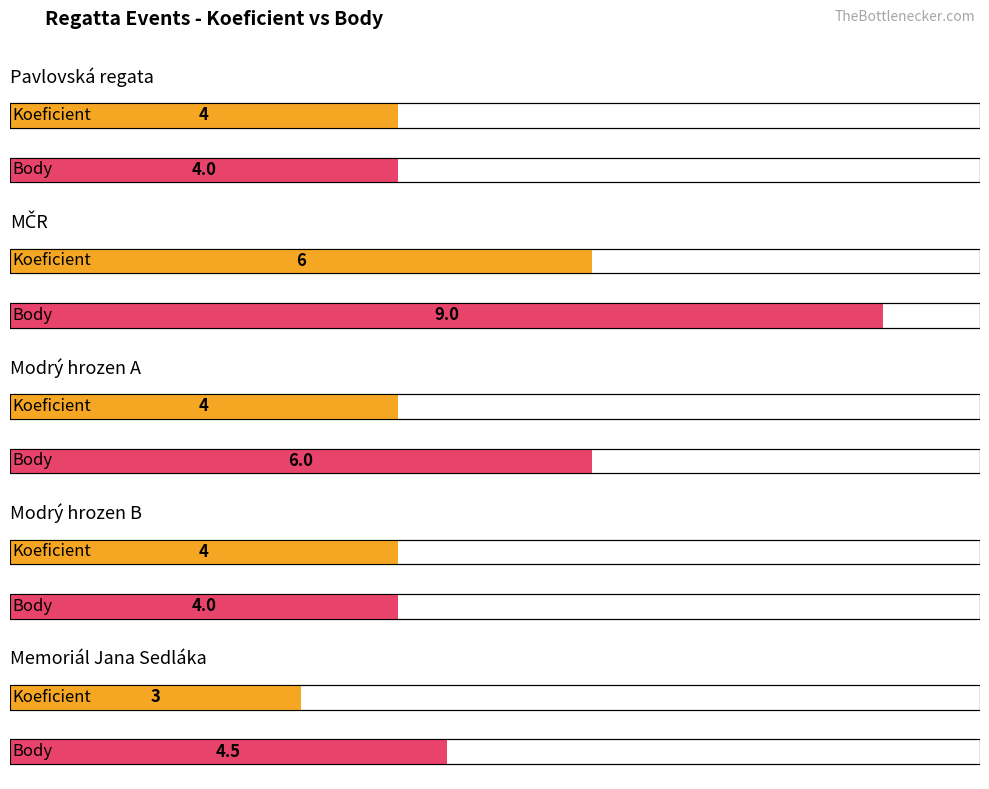

The Body series shows 4.0 at Modrý hrozen B. True or false?

True